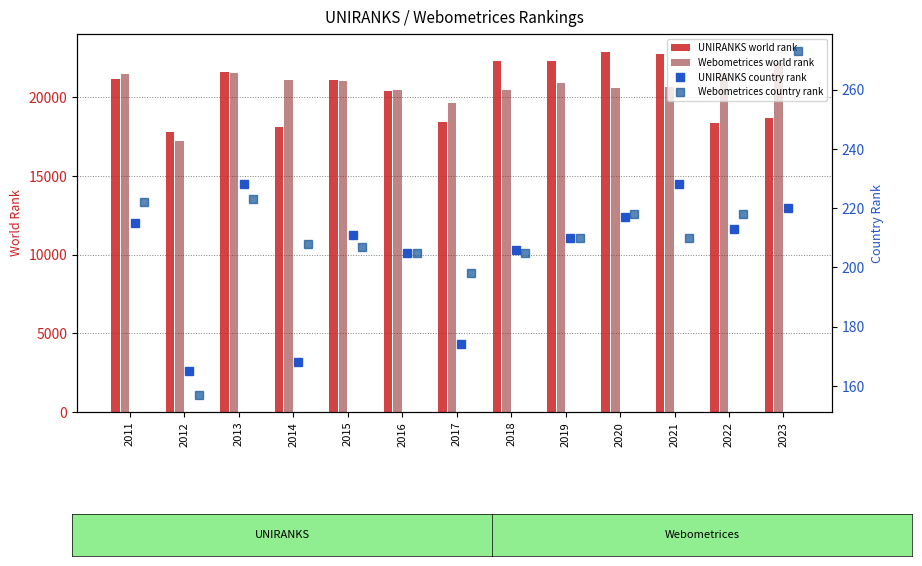

What is the value of the Webometrices world rank bar at the 5th from the left?

21062